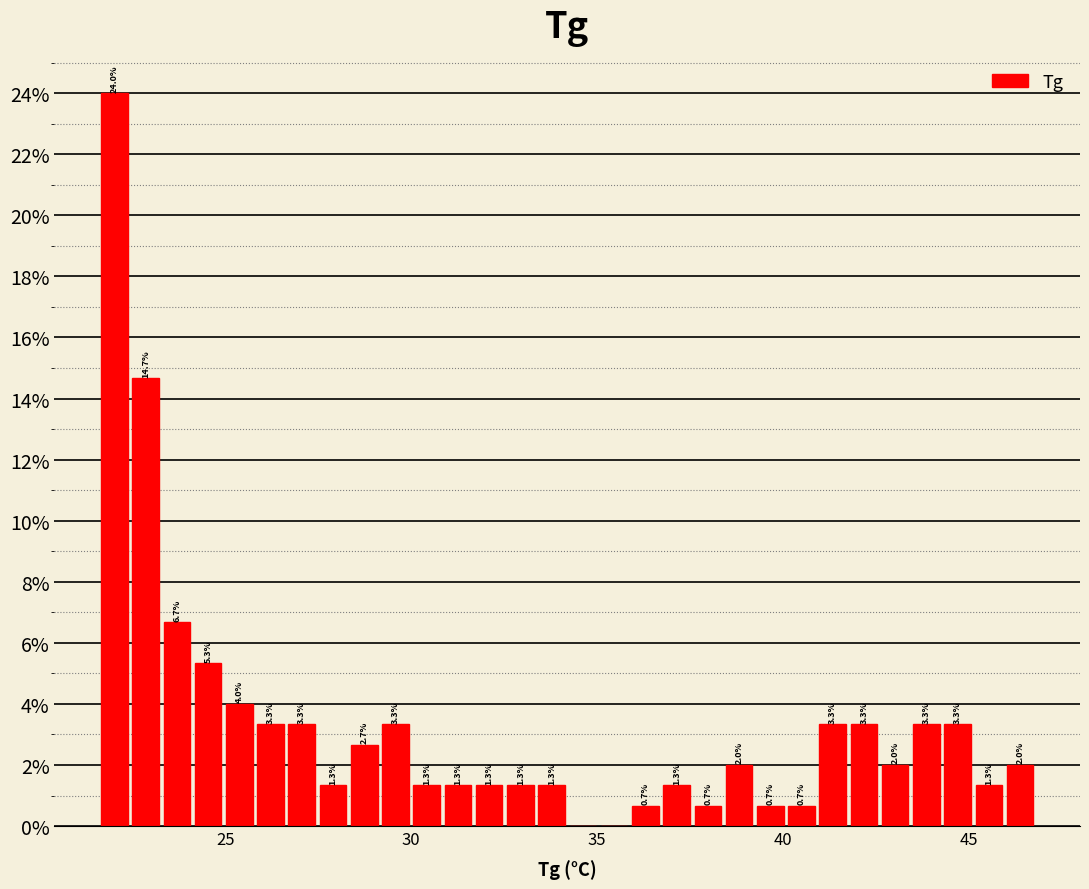

Read against the x-axis, roughly where is the centre of the tallest bar?

22.0